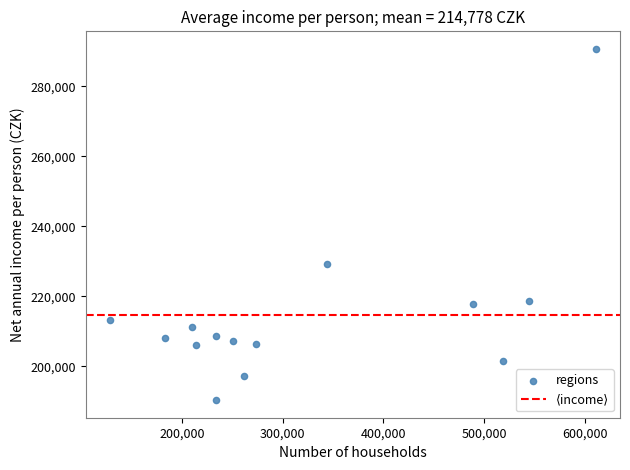

What is the range of Y values (max minus min)?

100299.9